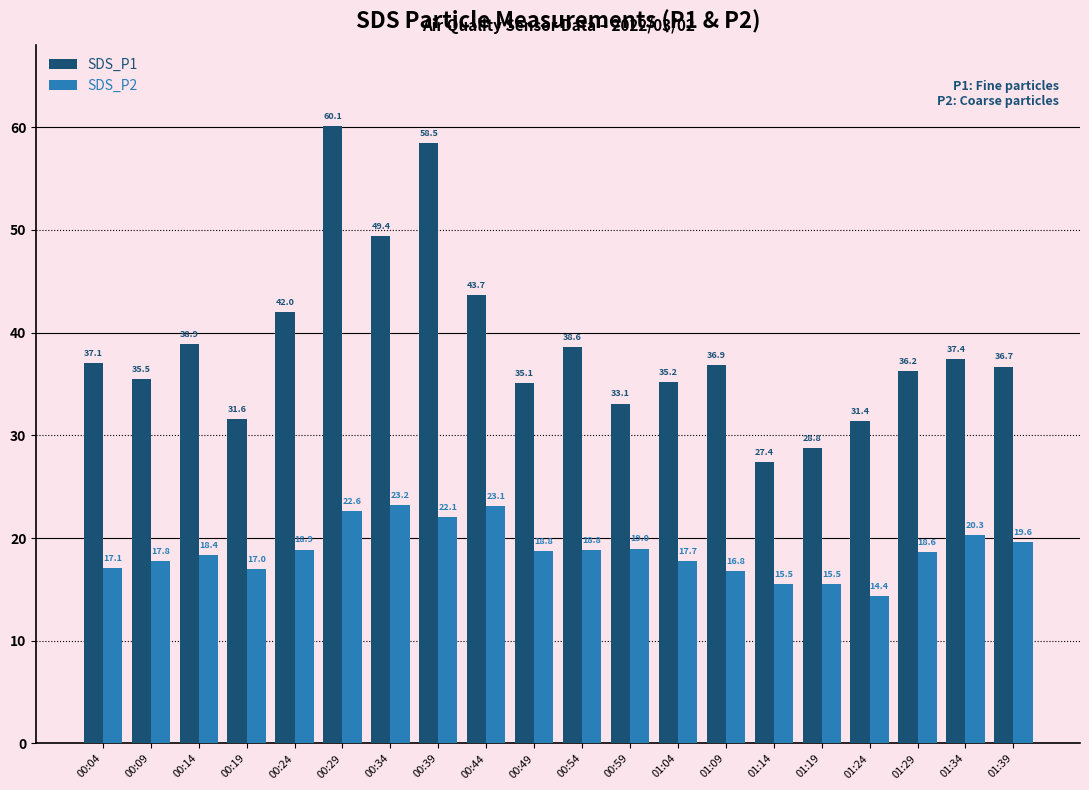

How many data points does each series have?

20